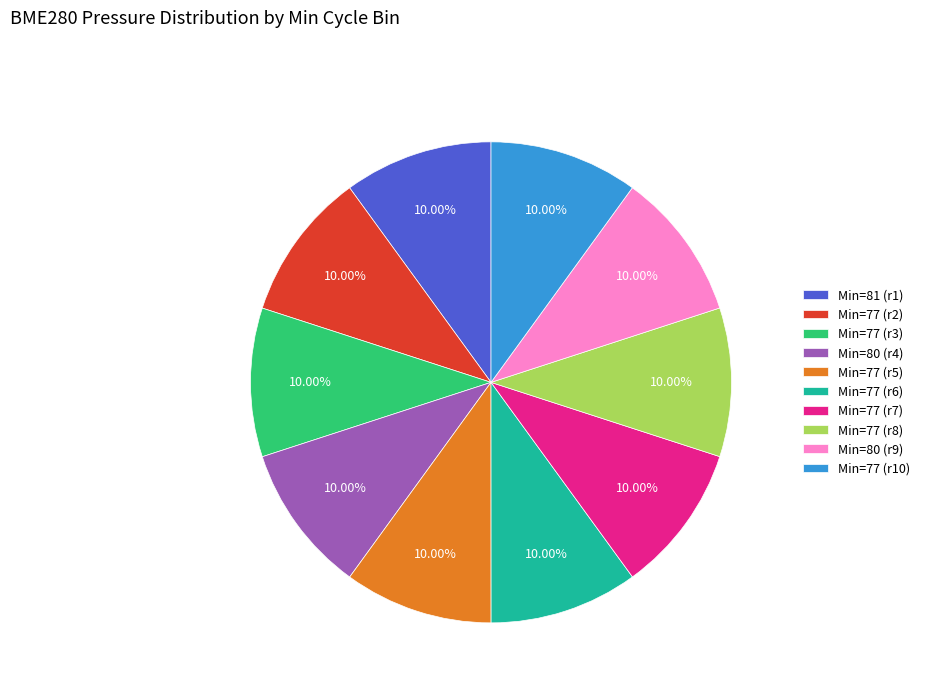

Combined, do Min=77 (r2) and Min=77 (r10) account for over 50%?

No